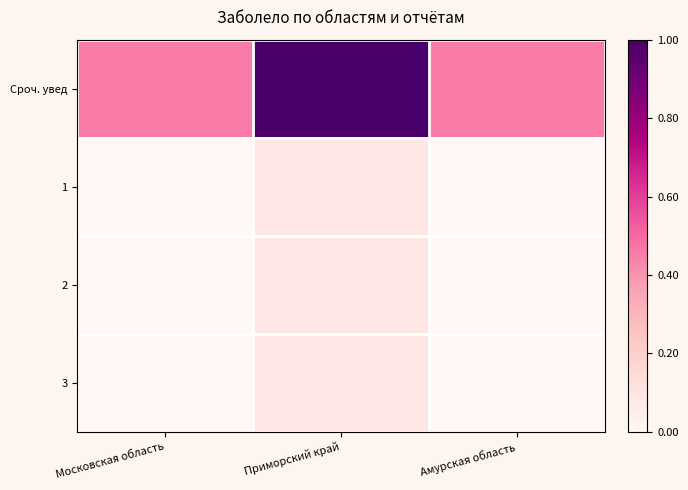

Which has a higher value, Амурская область or Приморский край?

Приморский край